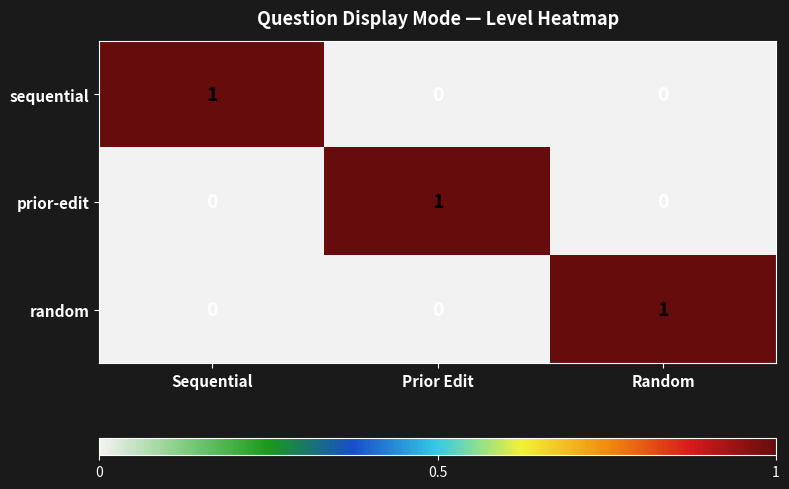

True or false: sequential has a value of 0 at Random.

True